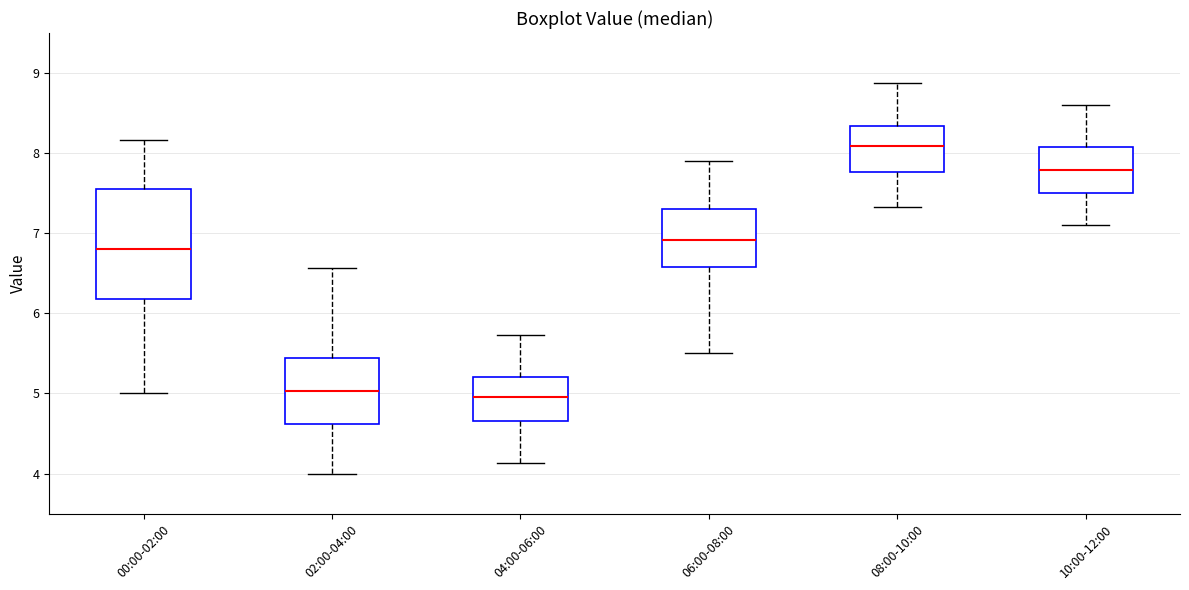

Reading left to right, read every box against the y-axis: the position of its median line, the range the box covers, and the ends of its whiskers. The values are not printed on the chart, so give them approximately, as read against the axis.

00:00-02:00: median 6.8, box 6.2 to 7.6, whiskers 5.0 to 8.2
02:00-04:00: median 5.0, box 4.6 to 5.4, whiskers 4.0 to 6.6
04:00-06:00: median 5.0, box 4.7 to 5.2, whiskers 4.1 to 5.7
06:00-08:00: median 6.9, box 6.6 to 7.3, whiskers 5.5 to 7.9
08:00-10:00: median 8.1, box 7.8 to 8.3, whiskers 7.3 to 8.9
10:00-12:00: median 7.8, box 7.5 to 8.1, whiskers 7.1 to 8.6